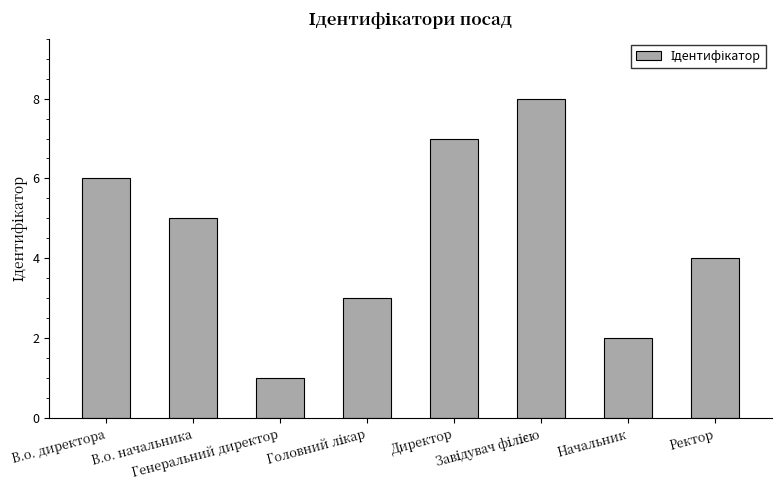

Count the values in the range 3 to 7.

5